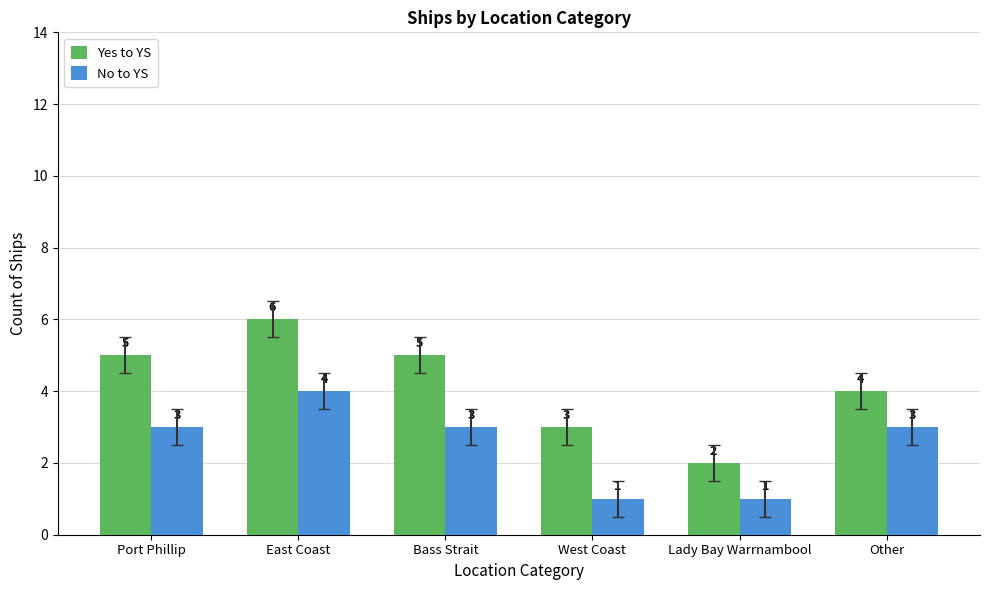

Is it true that No to YS equals 1 at Lady Bay Warrnambool?

True